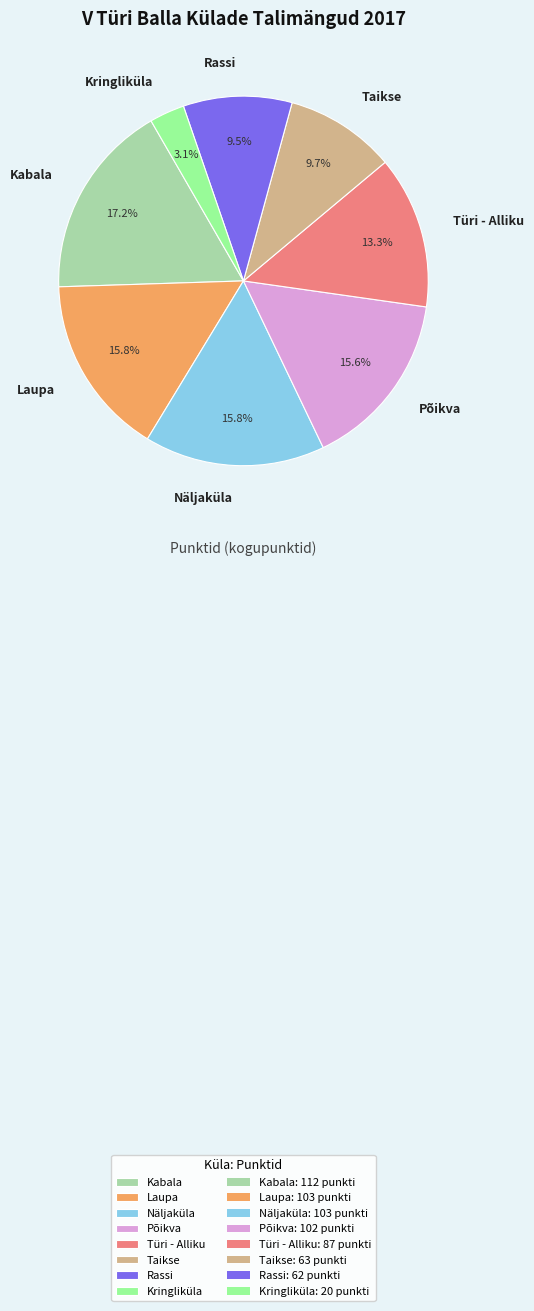

To the nearest percent, what is the difference between the Rassi and Näljaküla slice percentages?

6%